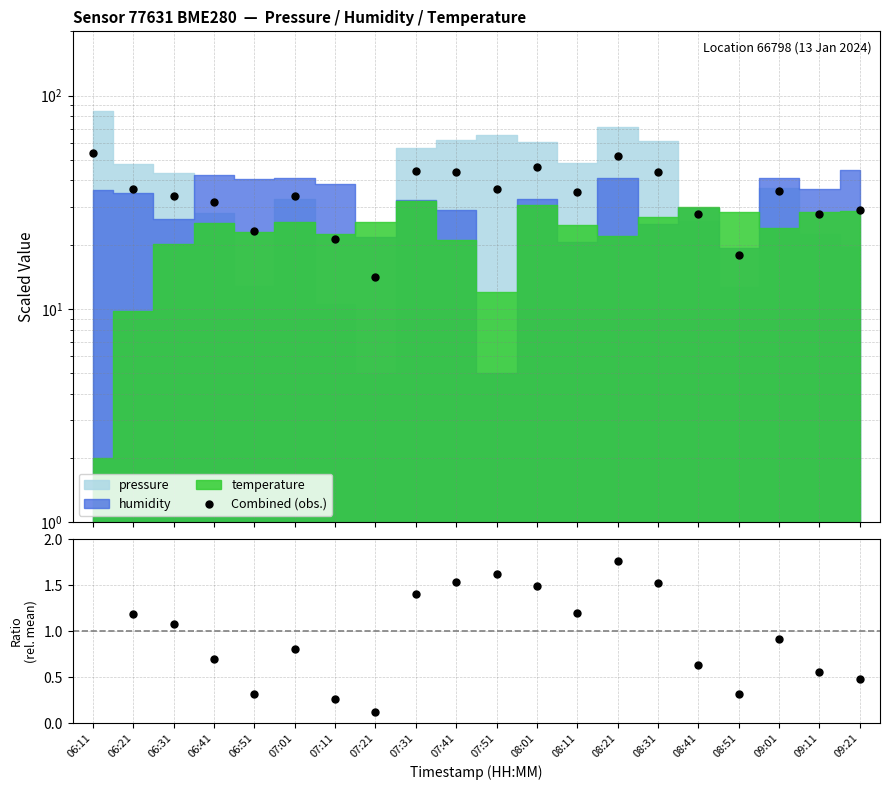

Reading left to right, extract all data points from this chart.

Combined (obs.): 53.8	36.4	33.7	31.8	23.2	33.8	21.3	14.2	44.4	44.0	36.6	46.1	35.3	52.2	43.6	27.8	17.8	35.6	27.8	29.0
pressure ratio: 2.1	1.2	1.1	0.7	0.3	0.8	0.3	0.1	1.4	1.5	1.6	1.5	1.2	1.8	1.5	0.6	0.3	0.9	0.6	0.5